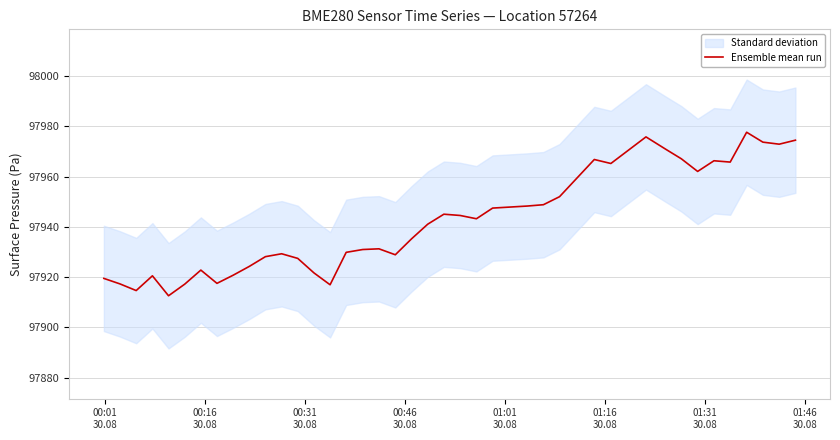

What is the minimum value shown in the chart?

97912.6